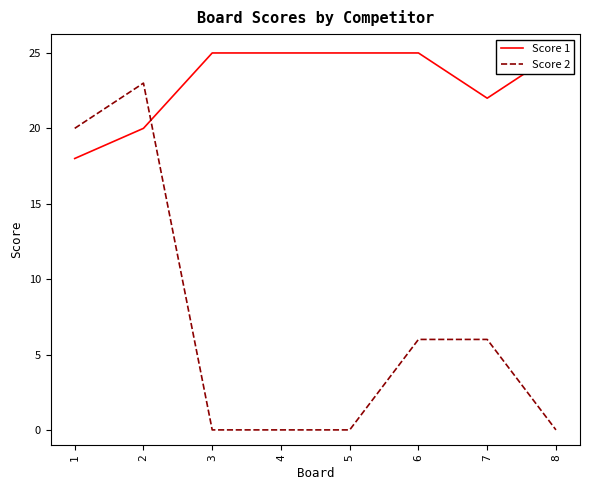

Count the Score 1 values in the range 22 to 25.

6